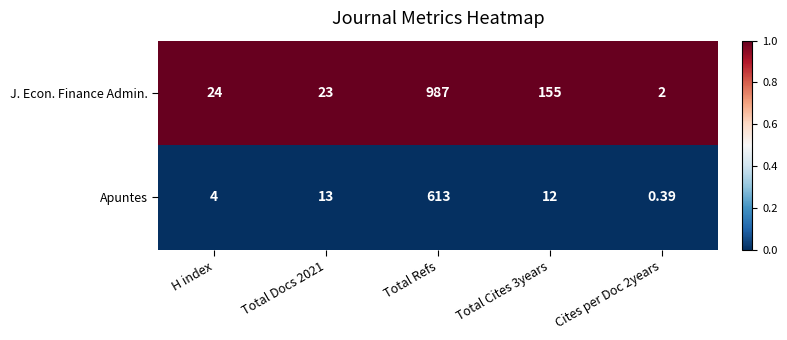

Count the number of data series in this chart.

2